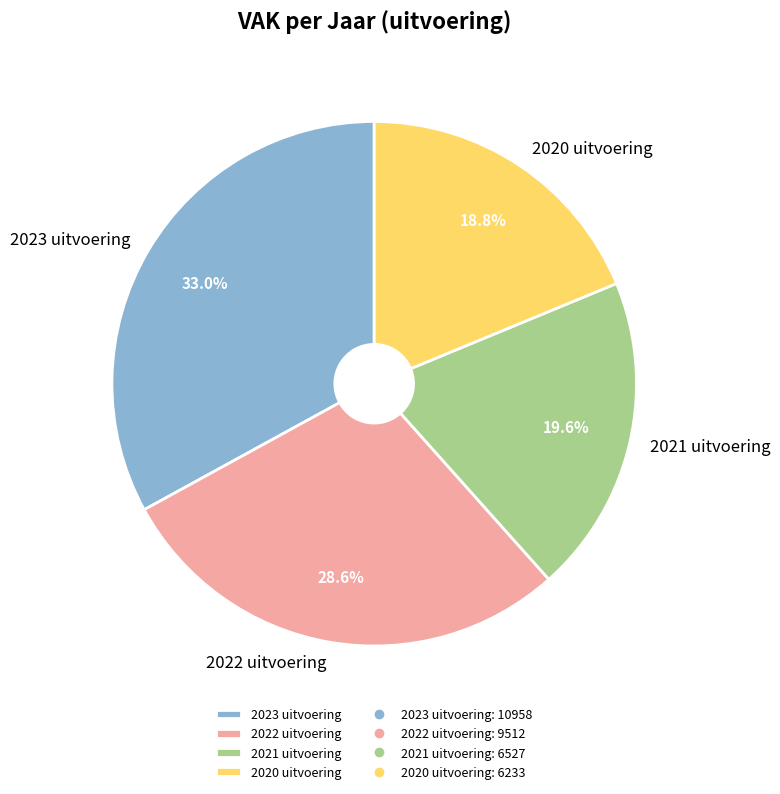

To the nearest percent, what is the combined percentage of 2023 uitvoering and 2021 uitvoering?

53%